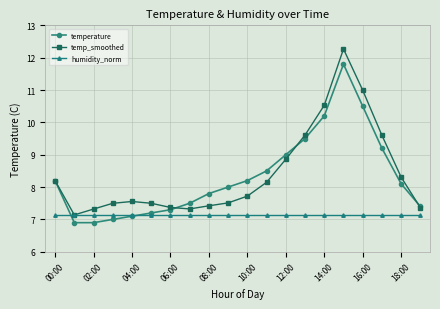

Does the chart have visible grid lines?

Yes